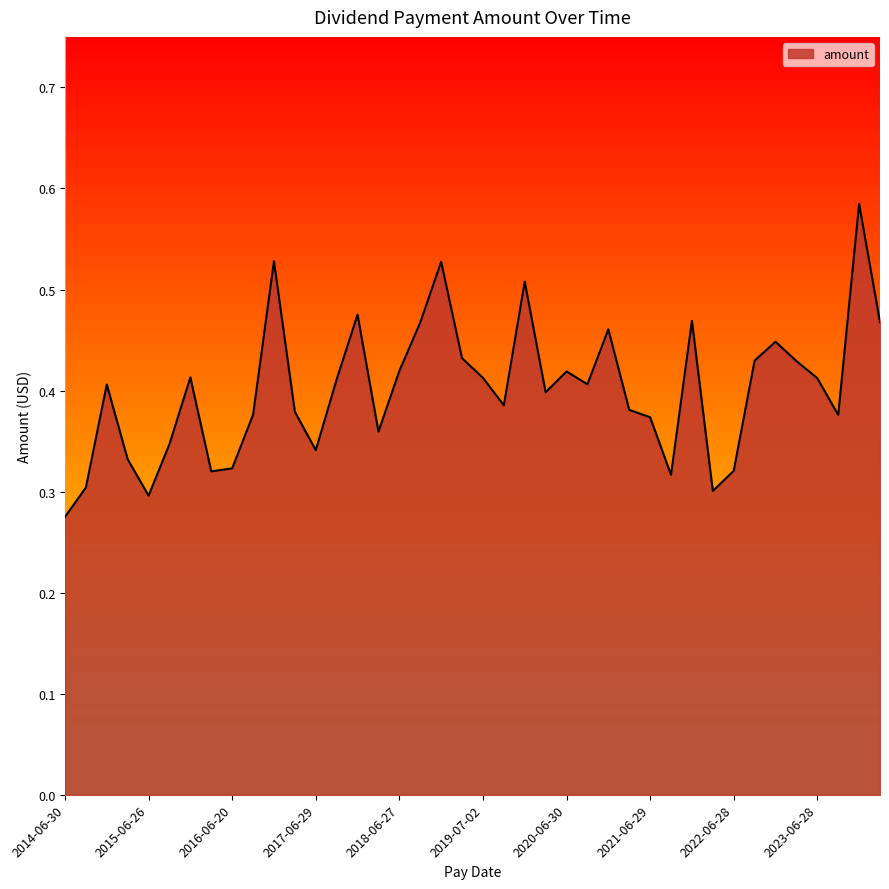

Count the values in the range 0 to 1.

40